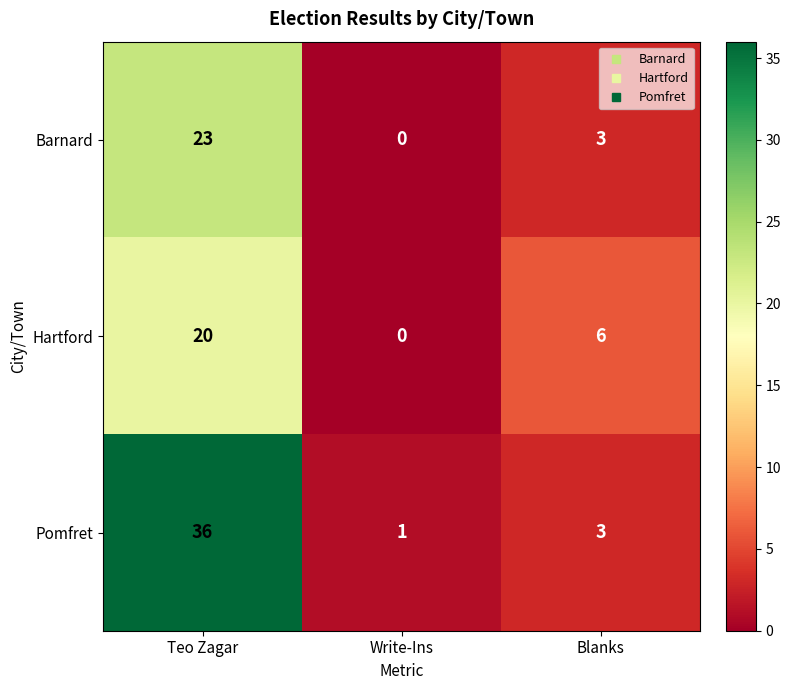

How many categories are shown in the chart?

3